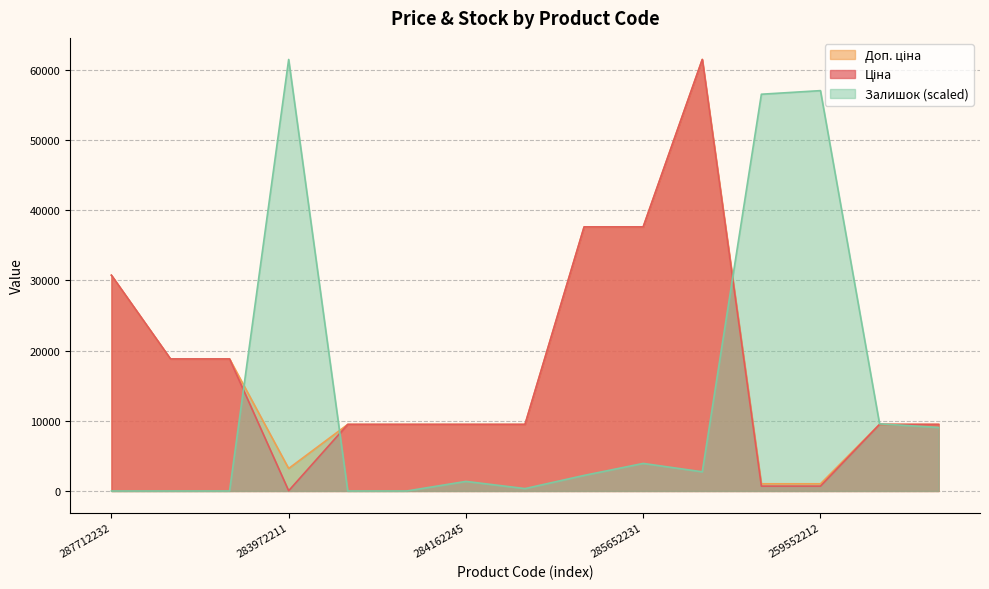

What is the maximum value for Ціна?

61434.3